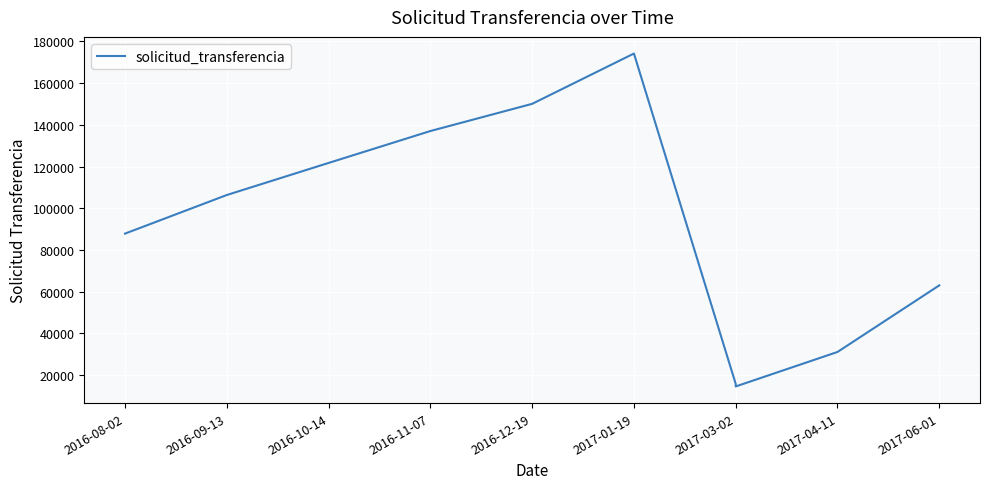

What is the label of the 7th point from the left?

2017-03-02